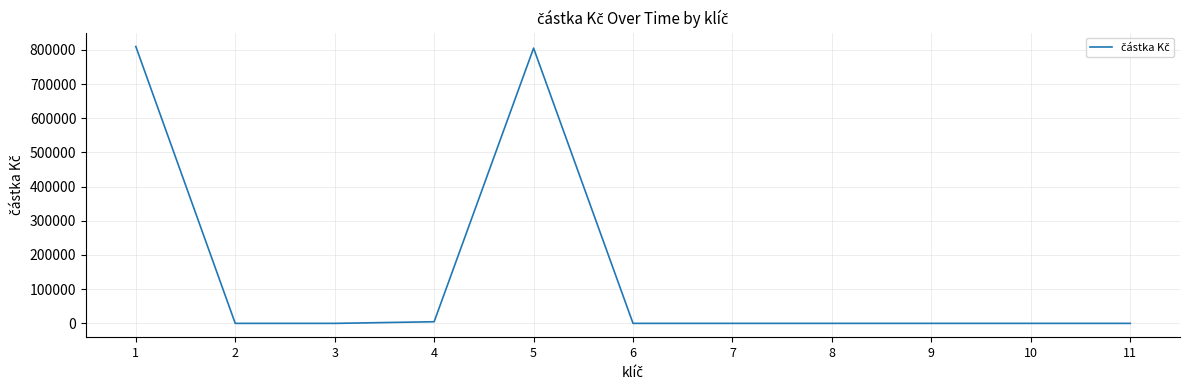

What is the difference between the values at 1 and 2?

809800